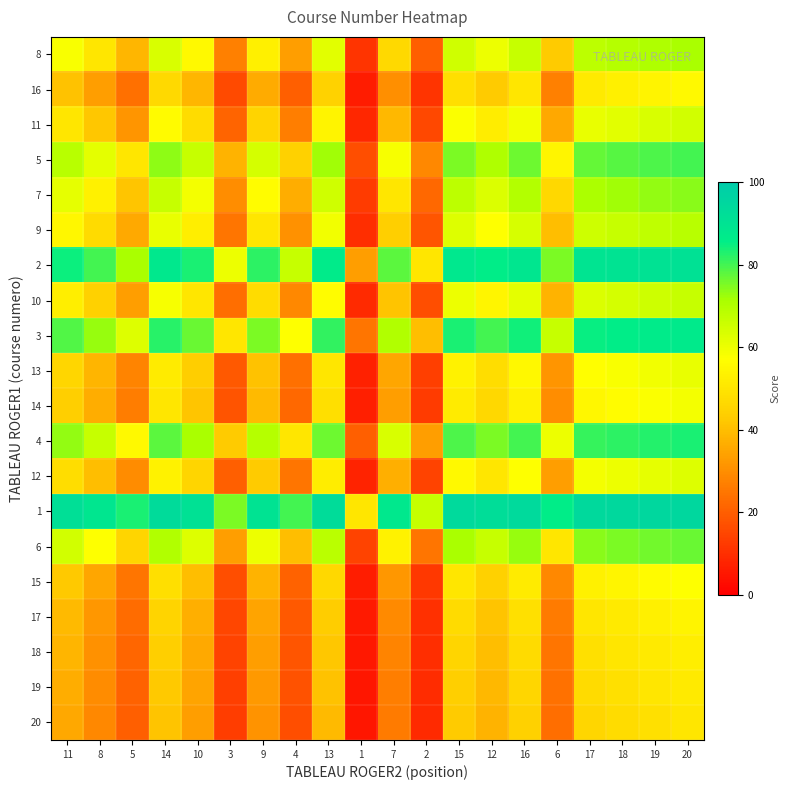

How many series are shown in this chart?

20